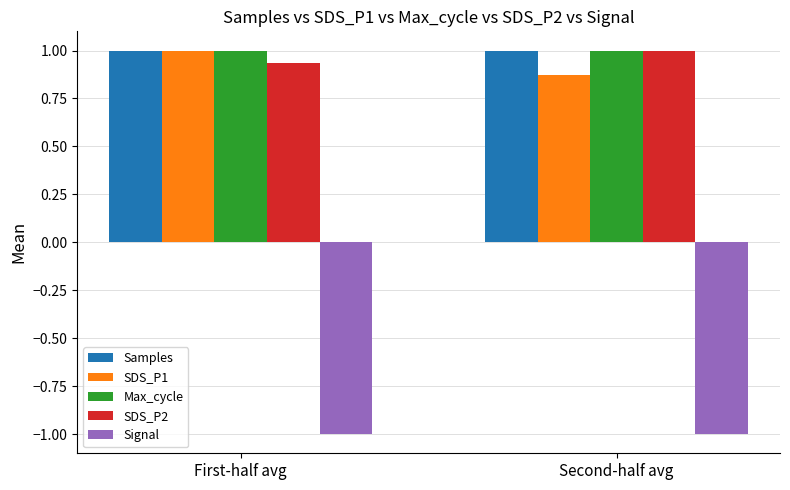

Is the value of SDS_P2 at First-half avg greater than the value of SDS_P1 at Second-half avg?

Yes